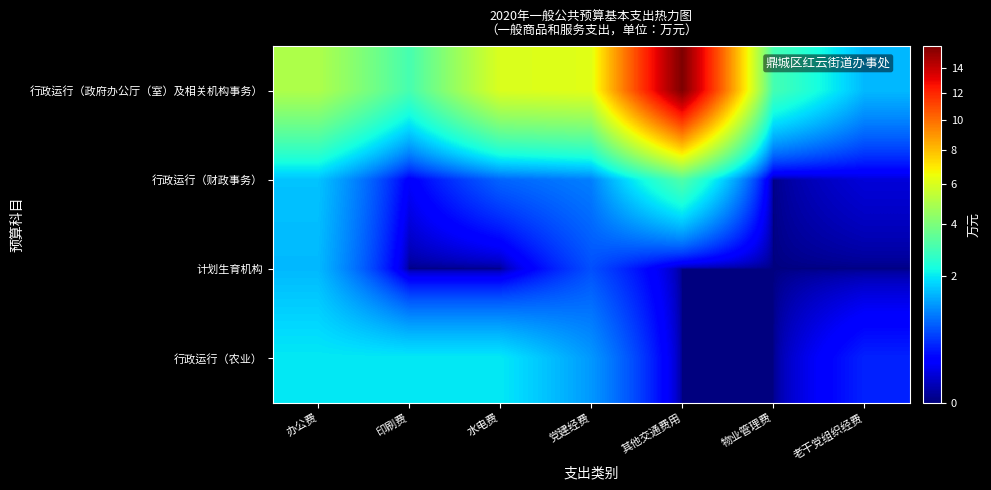

Count the number of data series in this chart.

4